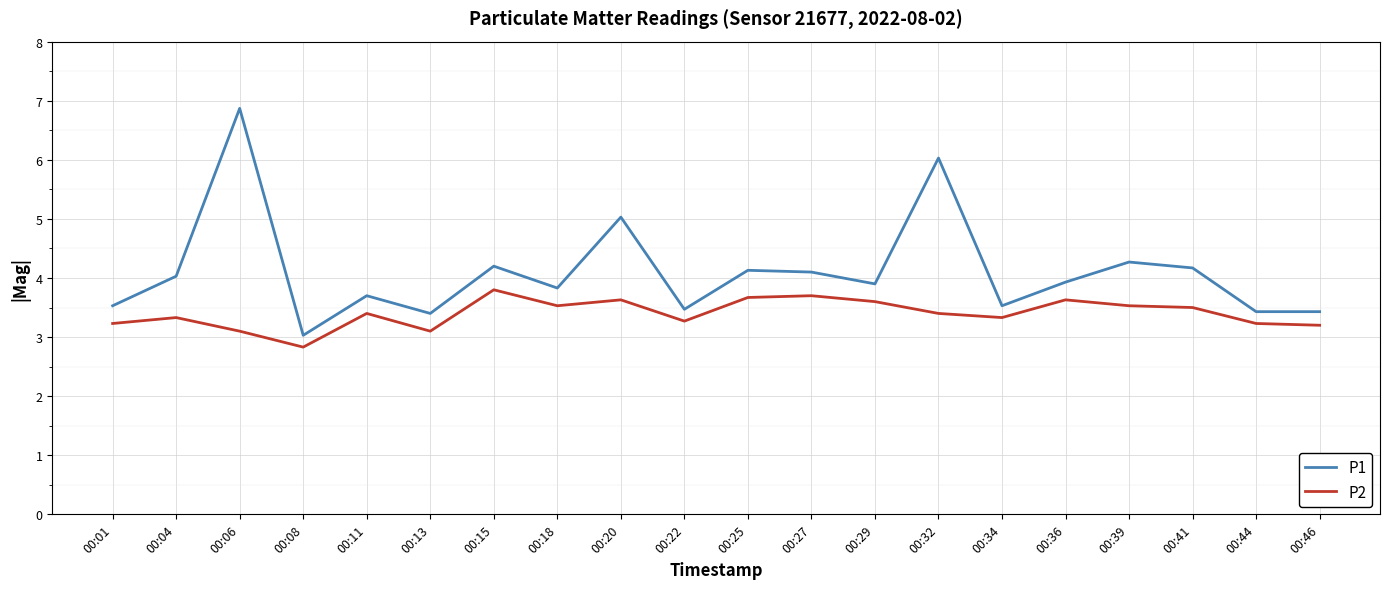

Is it true that P1 equals 5.4 at 00:27?

False